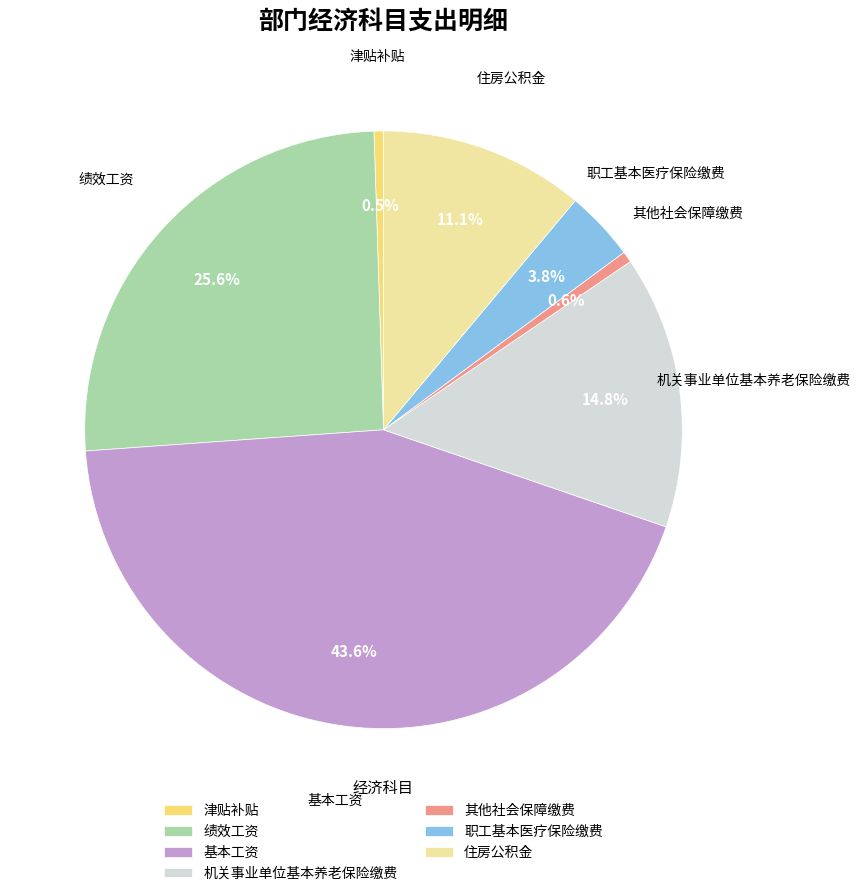

Approximately how many times larger is the value at 基本工资 compared to 住房公积金?

3.9